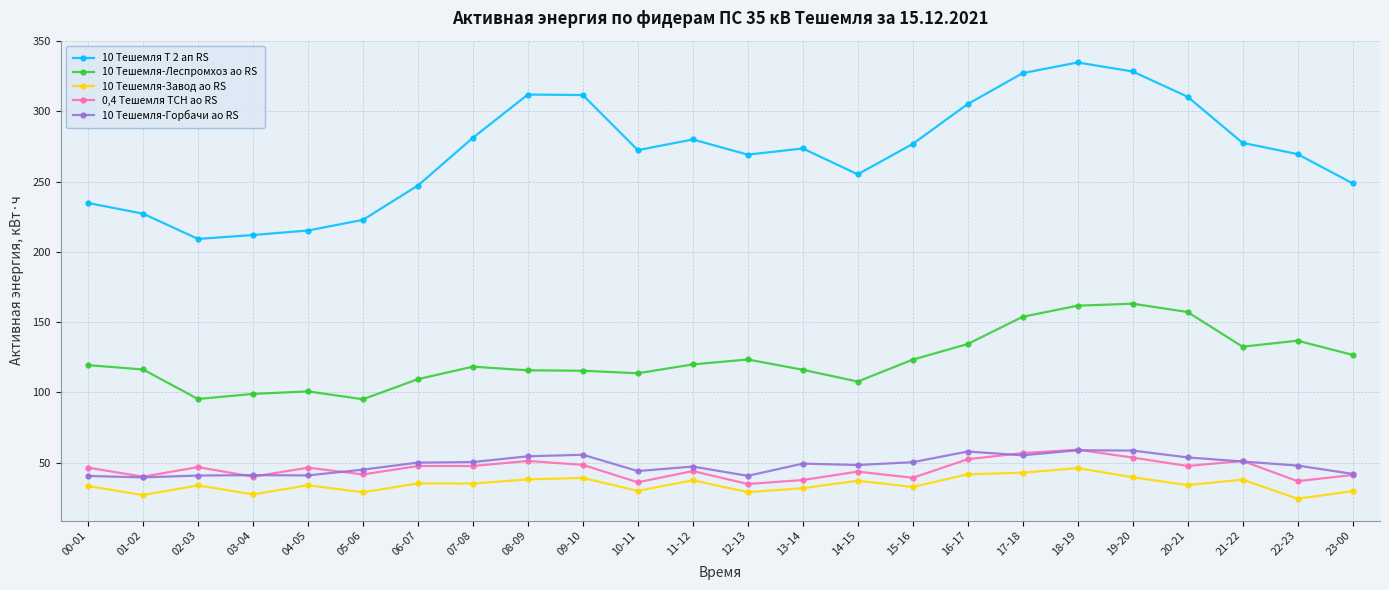

True or false: 0,4 Тешемля ТСН ао RS has more than 0 interior local peaks.

True